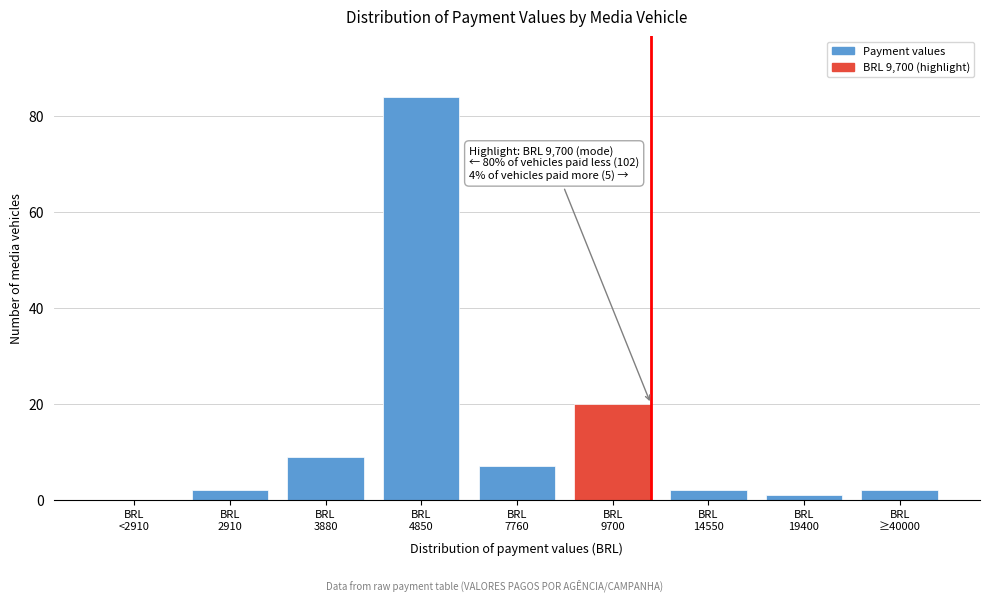

What is the maximum value shown in the chart?

84